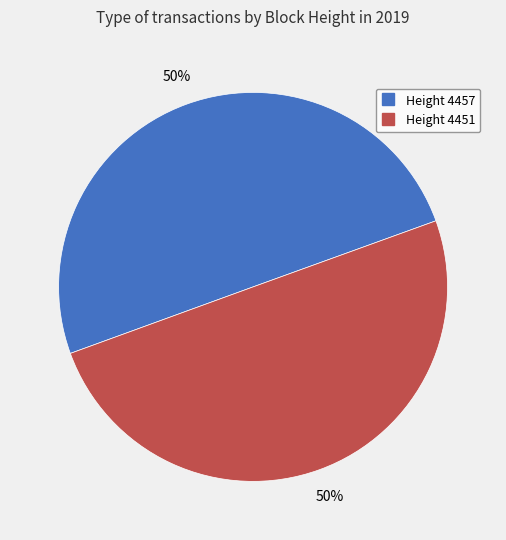

Which category accounts for the majority?

4457